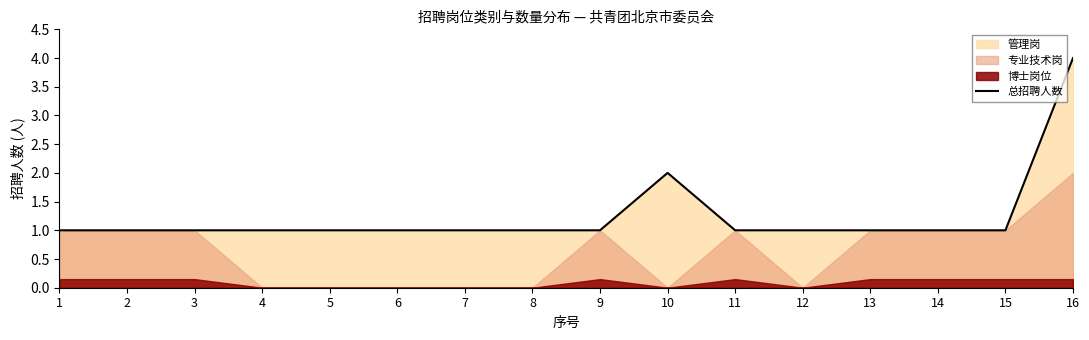

What is the difference between the maximum and minimum values?

3